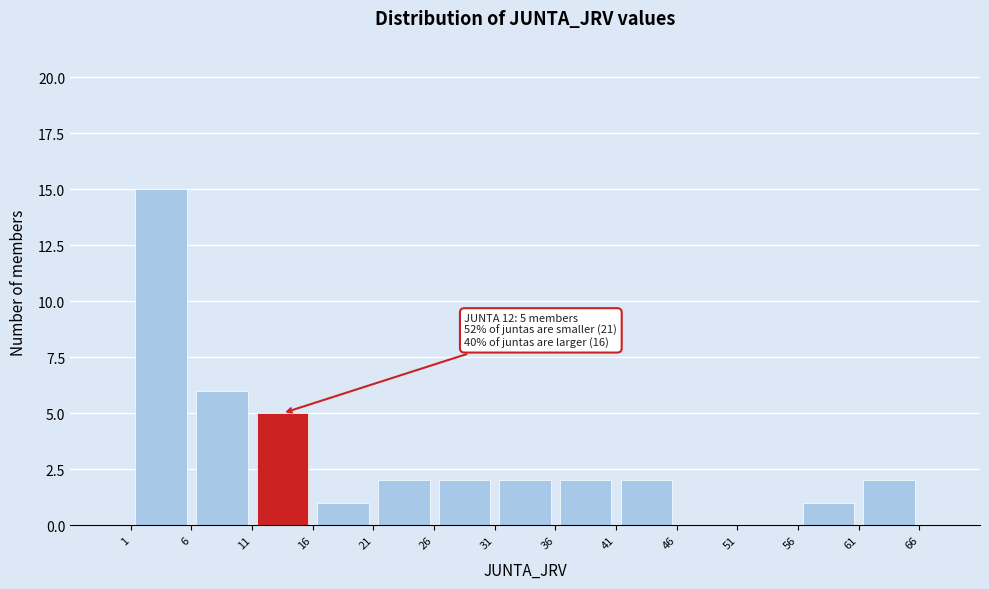

Over which range of the x-axis is the bar tallest?

1 to 6